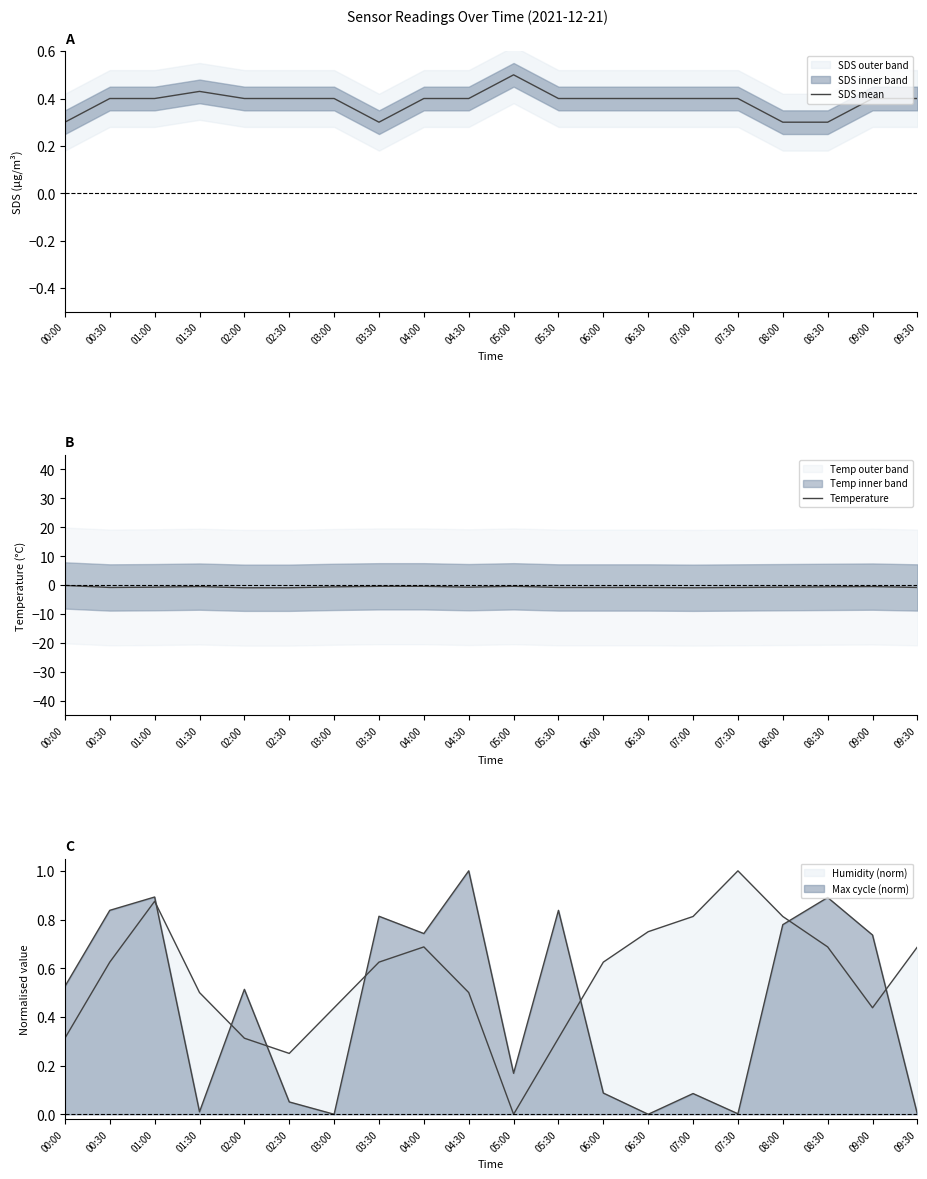

Rank the series at 03:30 from highest to lowest value.

SDS mean, Temperature